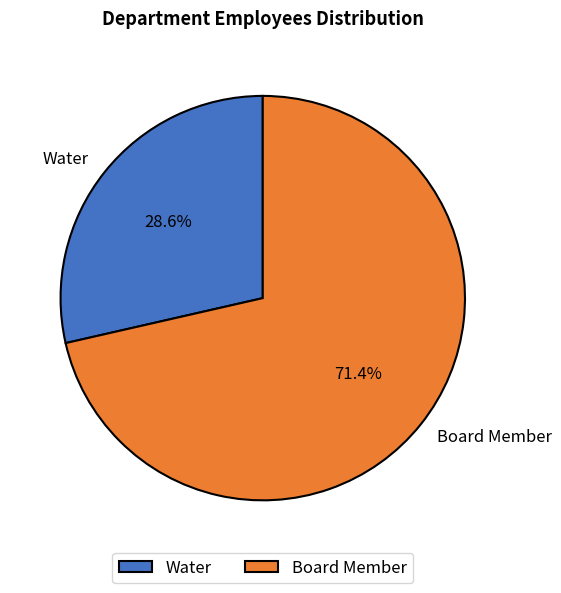

To the nearest percent, what is the difference between the largest and smallest slice percentages?

43%